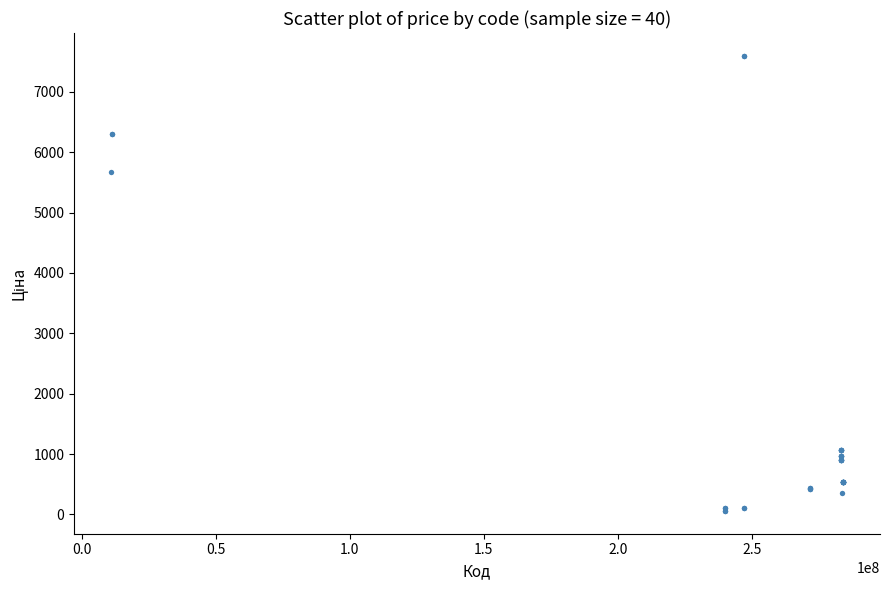

What Y value in the scatter plot is closest to 3826?

5673.8